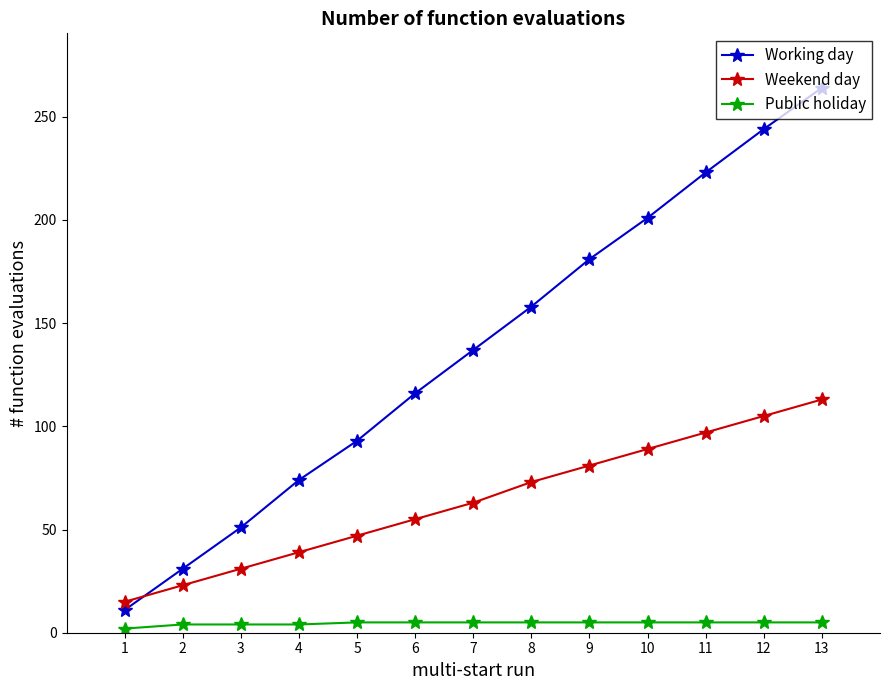

How many distinct data groups are displayed?

3